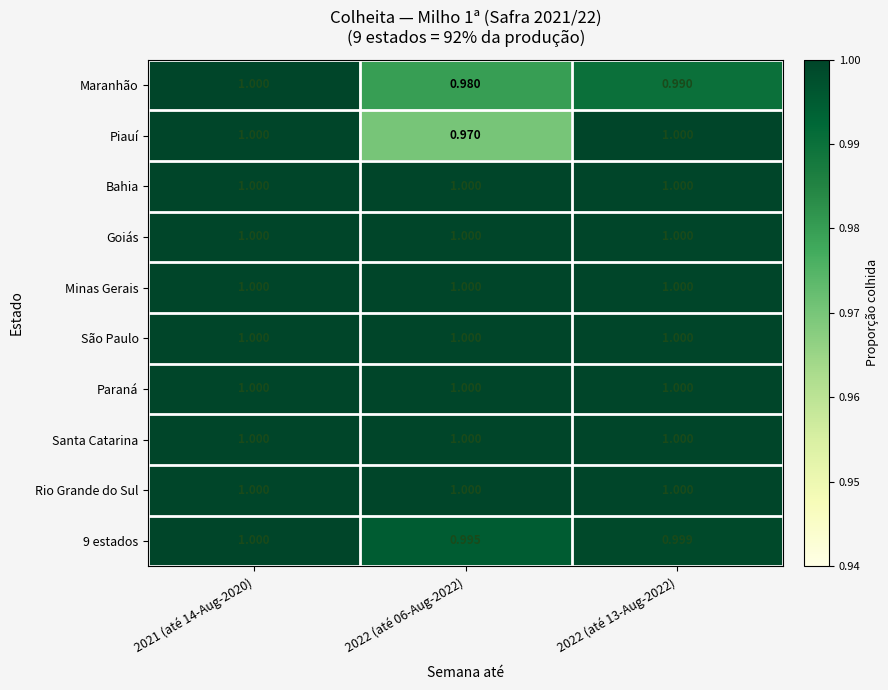

Between 2021 (até 14-Aug-2020) and 2022 (até 06-Aug-2022), which series saw the biggest shift?

Piauí